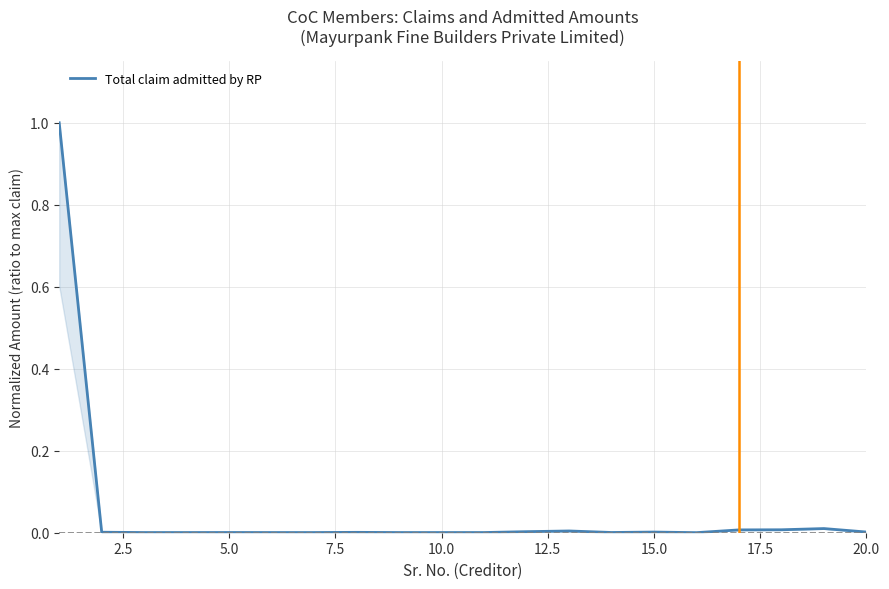

What is the difference between the maximum and minimum values?

1.0